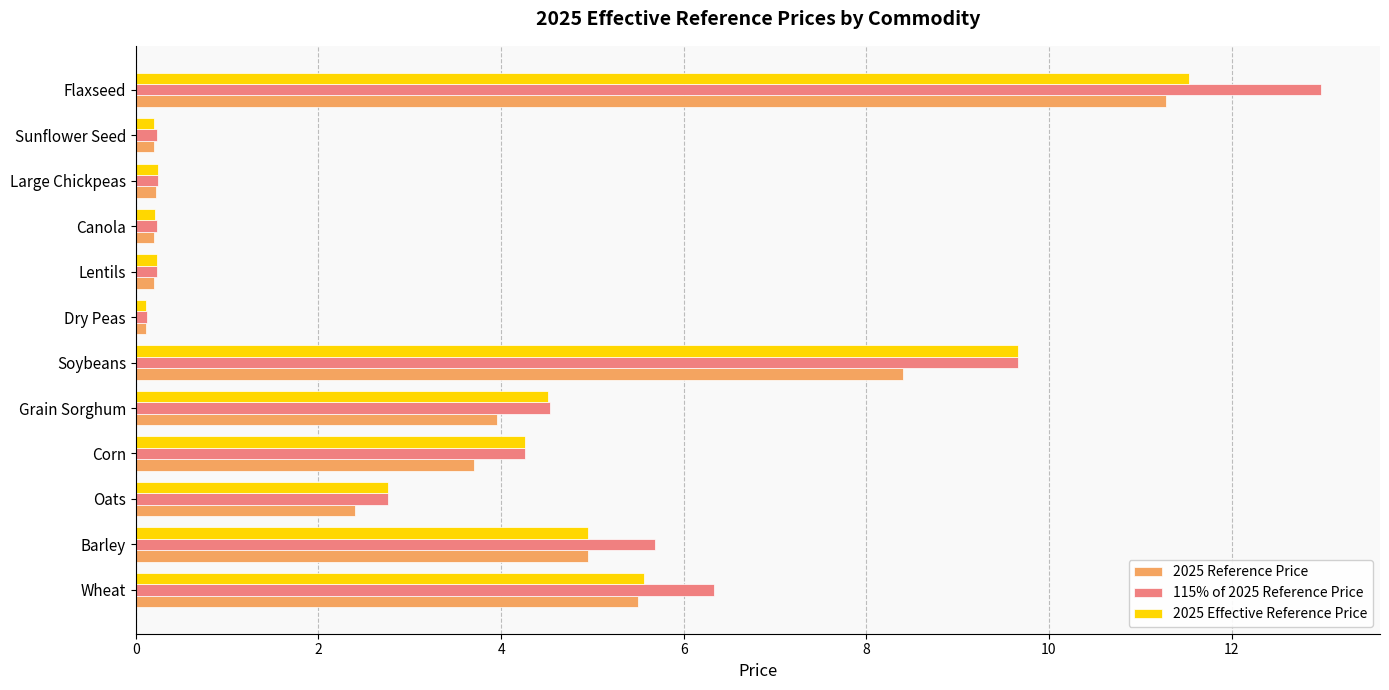

What is the average value of the 115% of 2025 Reference Price series?

3.9